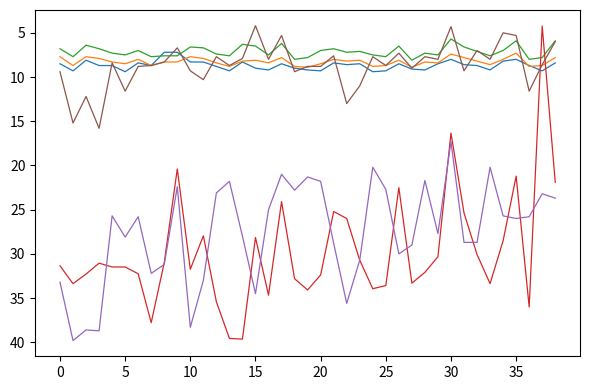

What is the greatest value displayed?

39.8